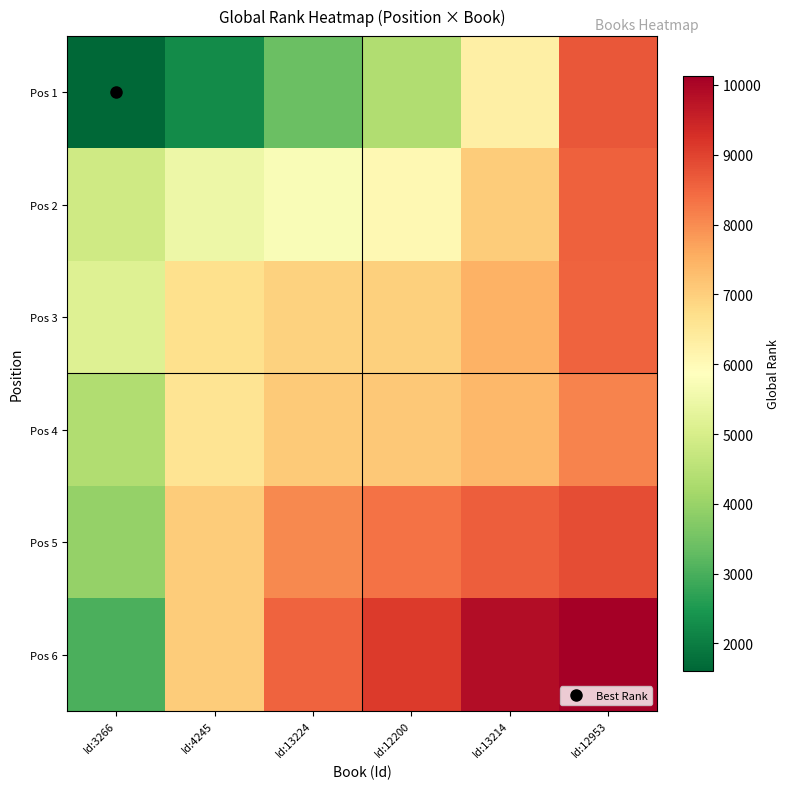

Reading right to left, what are all the values shown in this chart?

Pos 1: Id:12953=8704.5	Id:13214=6274.0	Id:12200=4367.0	Id:13224=3386.7	Id:4245=2259.8	Id:3266=1612.0
Pos 2: Id:12953=8581.7	Id:13214=7052.0	Id:12200=6040.0	Id:13224=5738.5	Id:4245=5499.0	Id:3266=4851.2
Pos 3: Id:12953=8529.5	Id:13214=7492.3	Id:12200=6967.0	Id:13224=6936.0	Id:4245=6696.5	Id:3266=5161.3
Pos 4: Id:12953=8122.3	Id:13214=7369.2	Id:12200=7122.0	Id:13224=7091.0	Id:4245=6581.0	Id:3266=4367.0
Pos 5: Id:12953=8858.0	Id:13214=8605.0	Id:12200=8357.8	Id:13224=8048.7	Id:4245=7052.0	Id:3266=3943.0
Pos 6: Id:12953=10123.0	Id:13214=9870.0	Id:12200=9122.7	Id:13224=8529.5	Id:4245=7040.3	Id:3266=3030.5